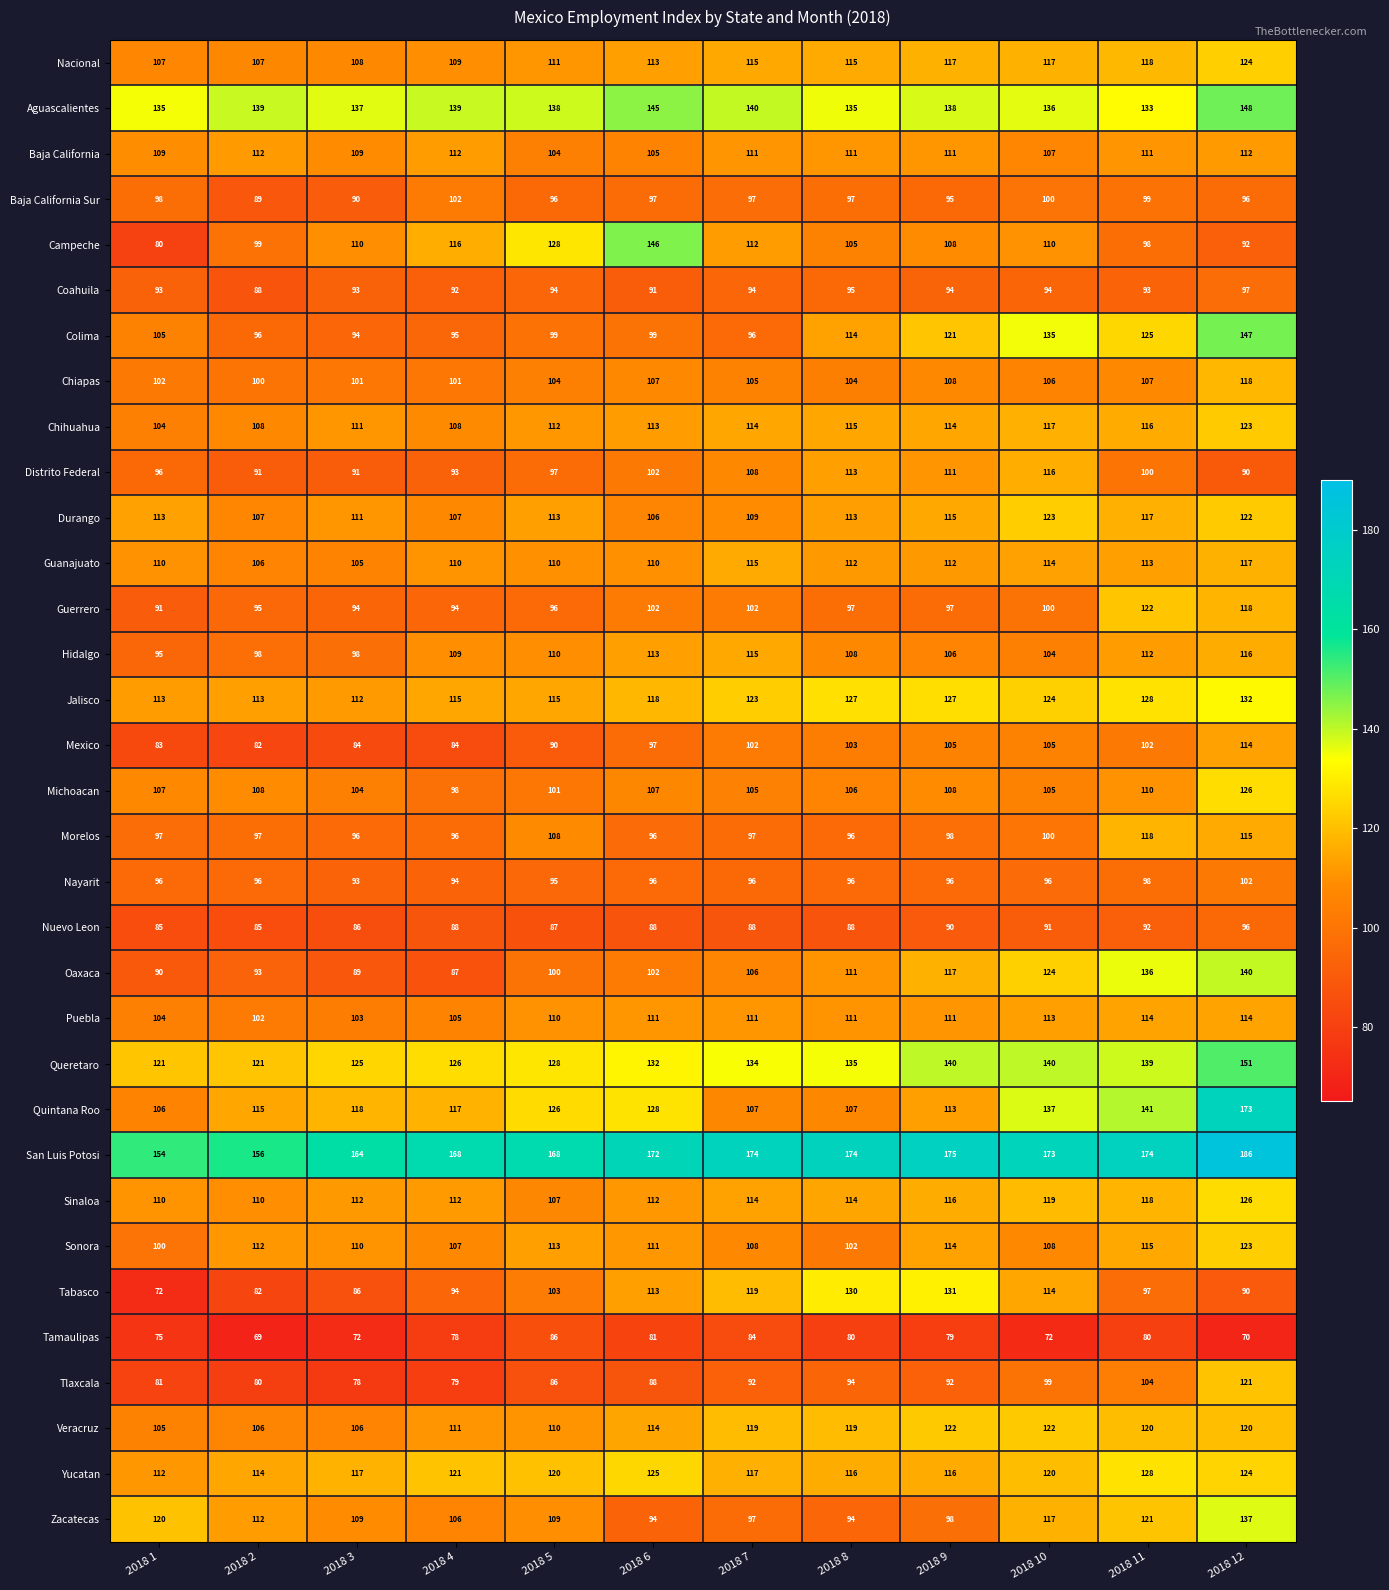

How many data points does each series have?

12